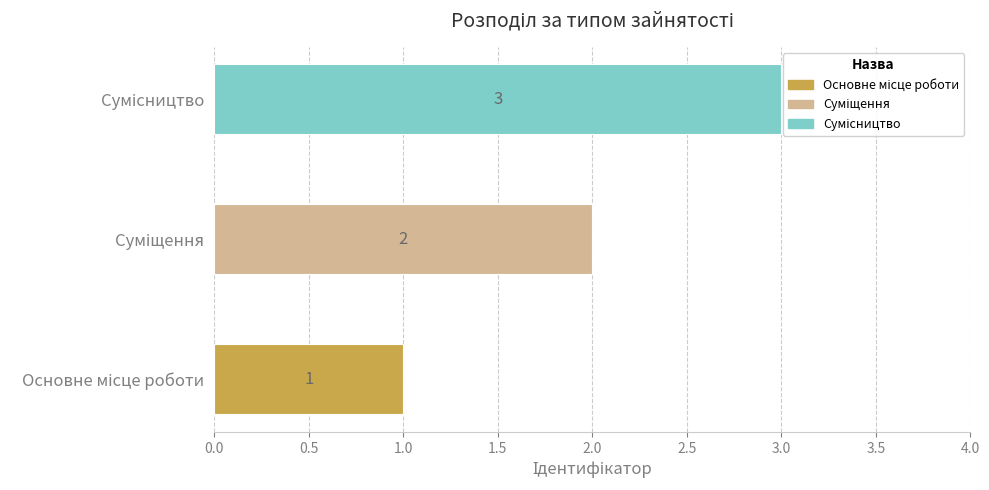

Reading right to left, transcribe all the data shown in this chart.

3	2	1